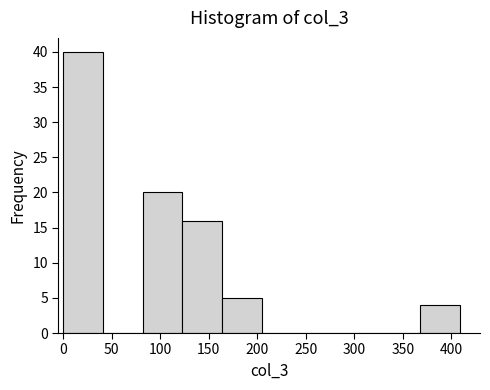

Reading left to right, list every bar in this chart as the range it spans on the x-axis followed by its height. Neither the bar edges nor the heights are printed on the chart, so give them approximately, as read against the axes.

0 to 40: 40
40 to 80: 0
80 to 125: 20
125 to 165: 16
165 to 205: 5
205 to 245: 0
245 to 285: 0
285 to 325: 0
325 to 370: 0
370 to 410: 4